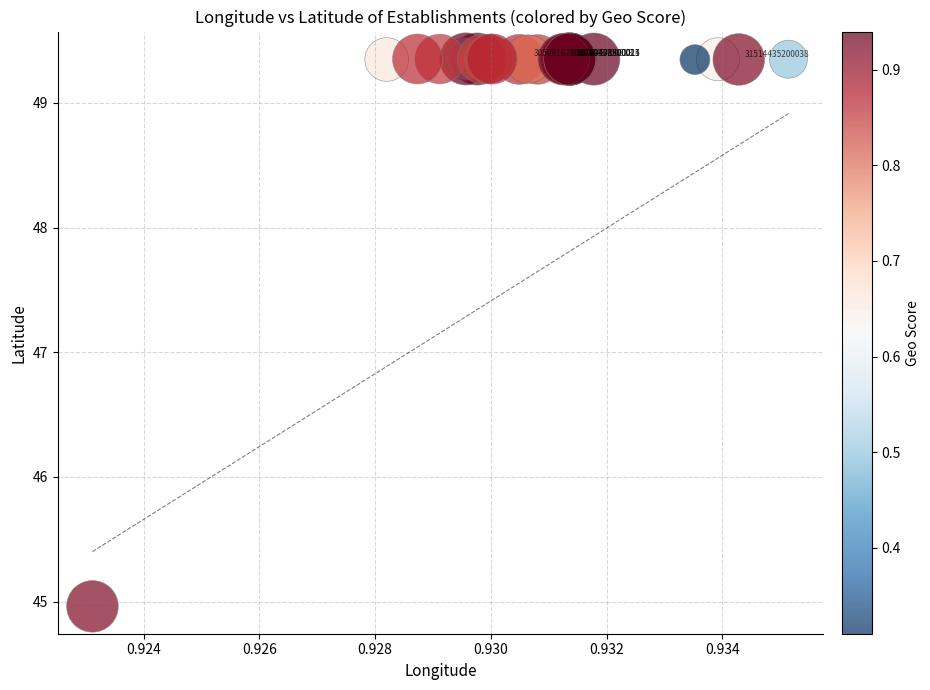

What Y value in the scatter plot is closest to 47?

45.0